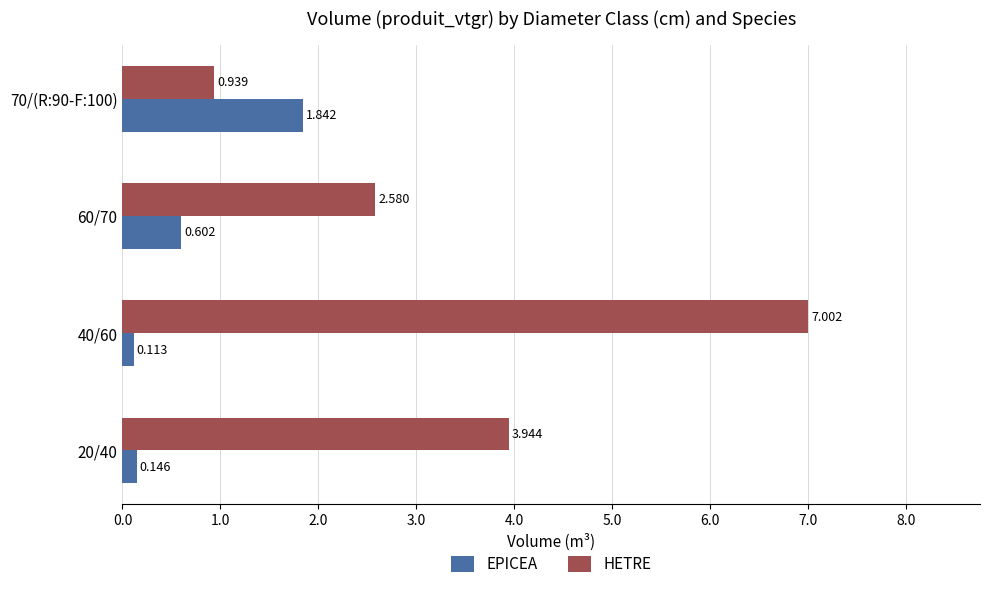

At which category does the chart reach its minimum across all series?

40/60